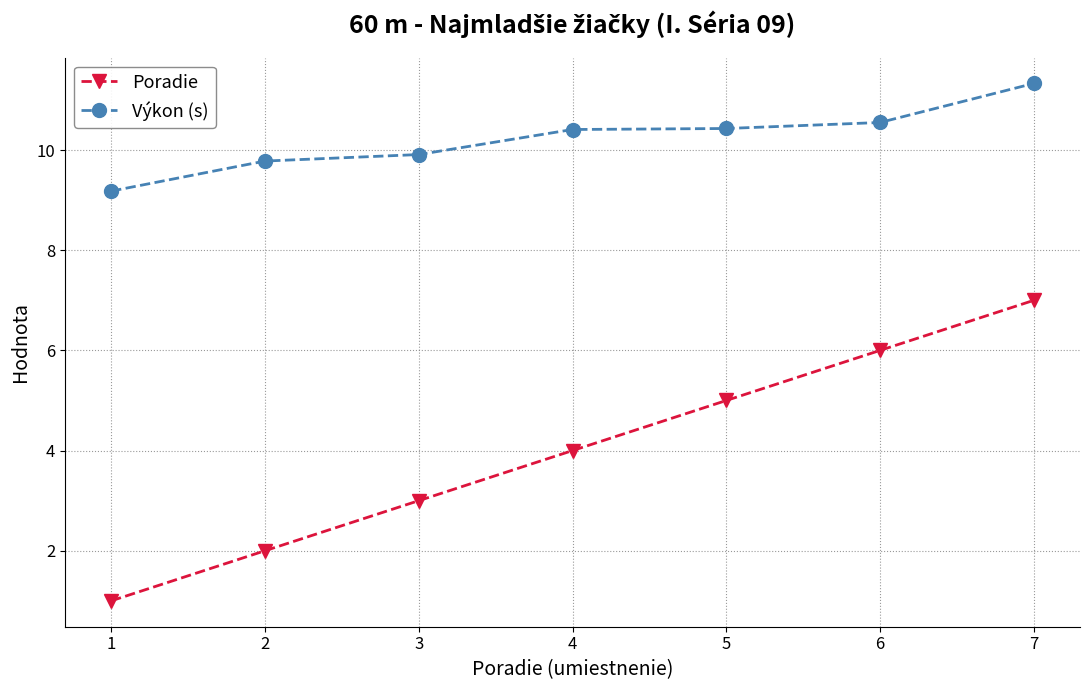

Which series has the largest range (max minus min)?

Poradie